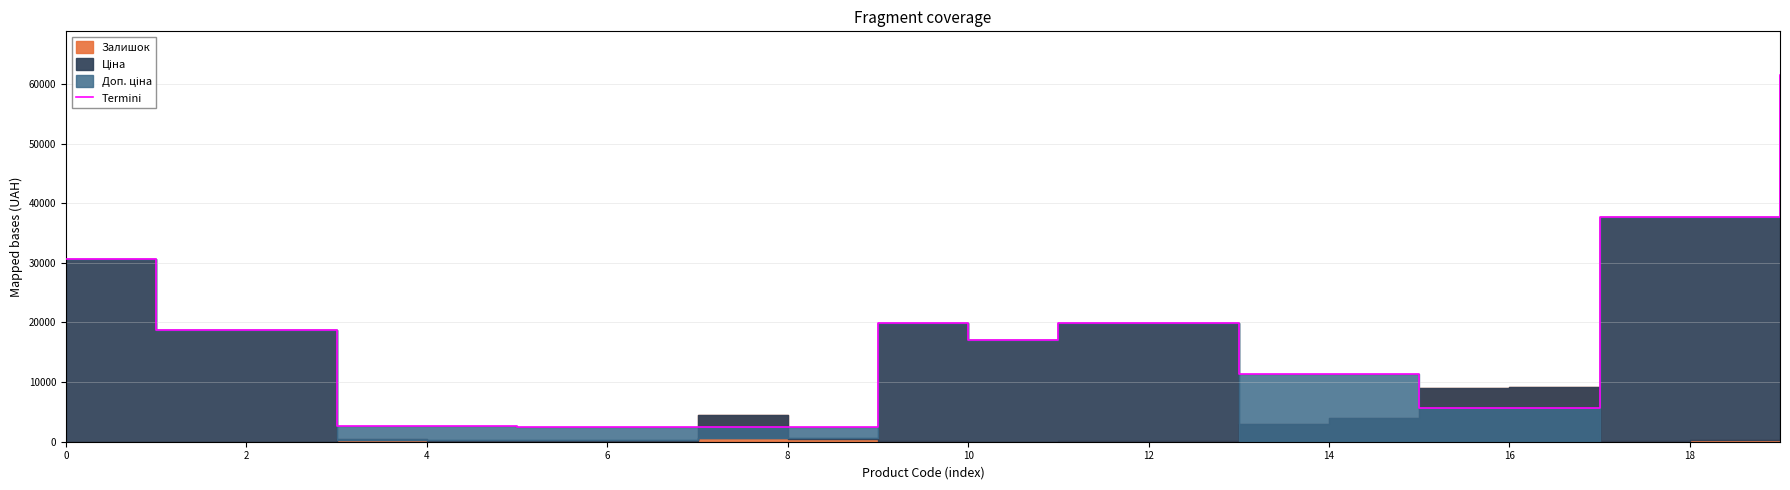

How many points are higher than both their immediate neighbors (excluding endpoints)?

1